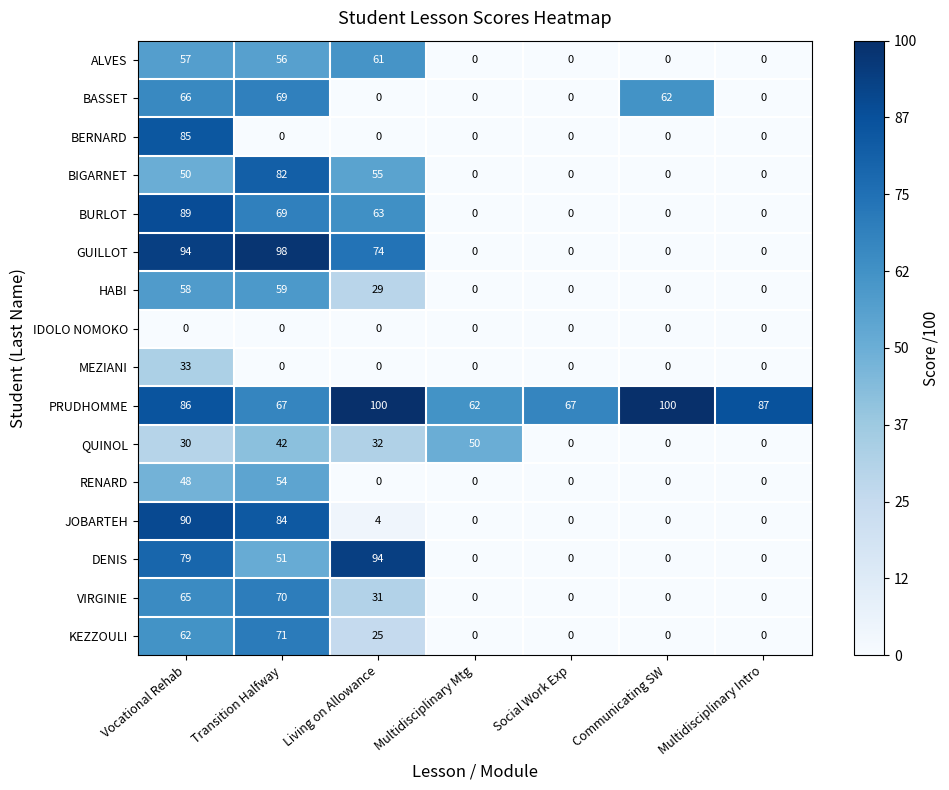

Rank the series by their maximum value, from highest to lowest.

PRUDHOMME, GUILLOT, DENIS, JOBARTEH, BURLOT, BERNARD, BIGARNET, KEZZOULI, VIRGINIE, BASSET, ALVES, HABI, RENARD, QUINOL, MEZIANI, IDOLO NOMOKO